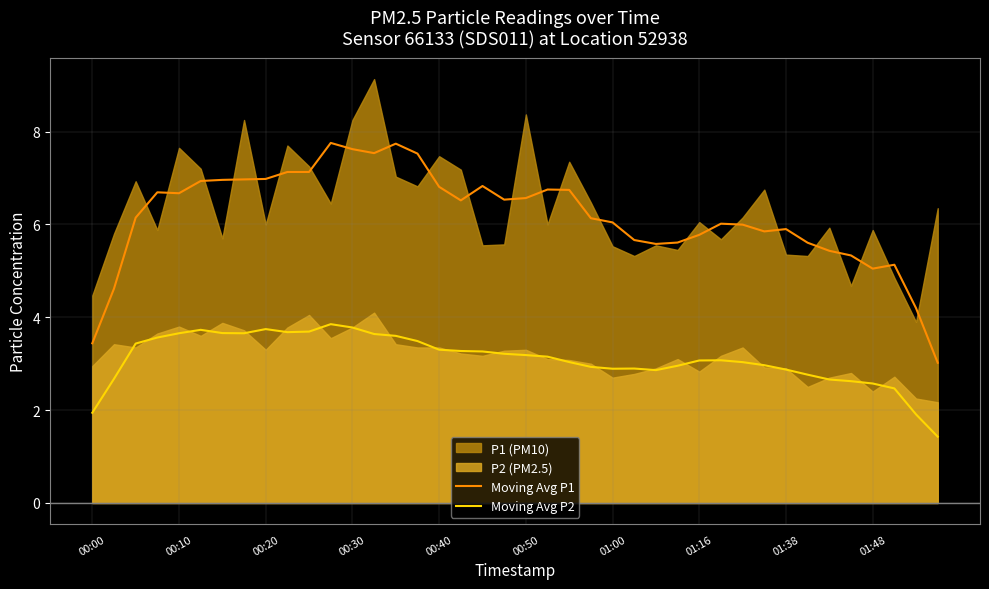

What is the approximate value of Moving Avg P1 at 00:50?

6.6